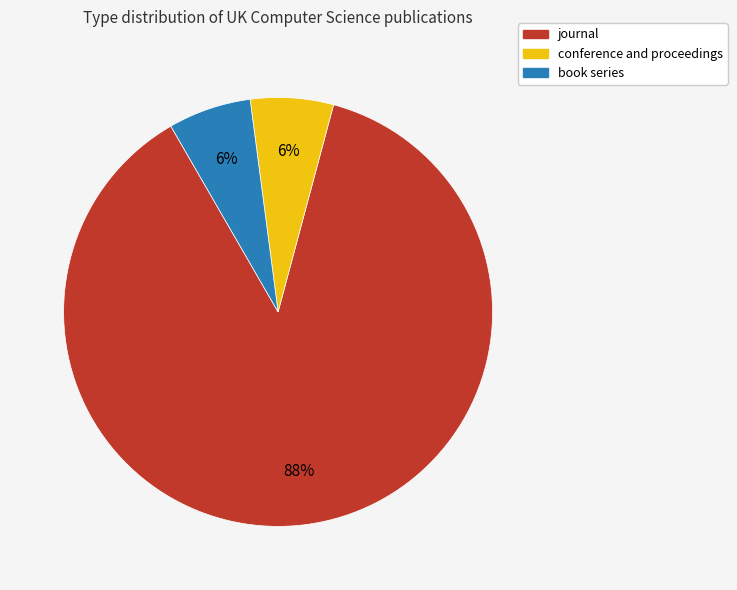

What is the largest slice in the pie chart?

journal